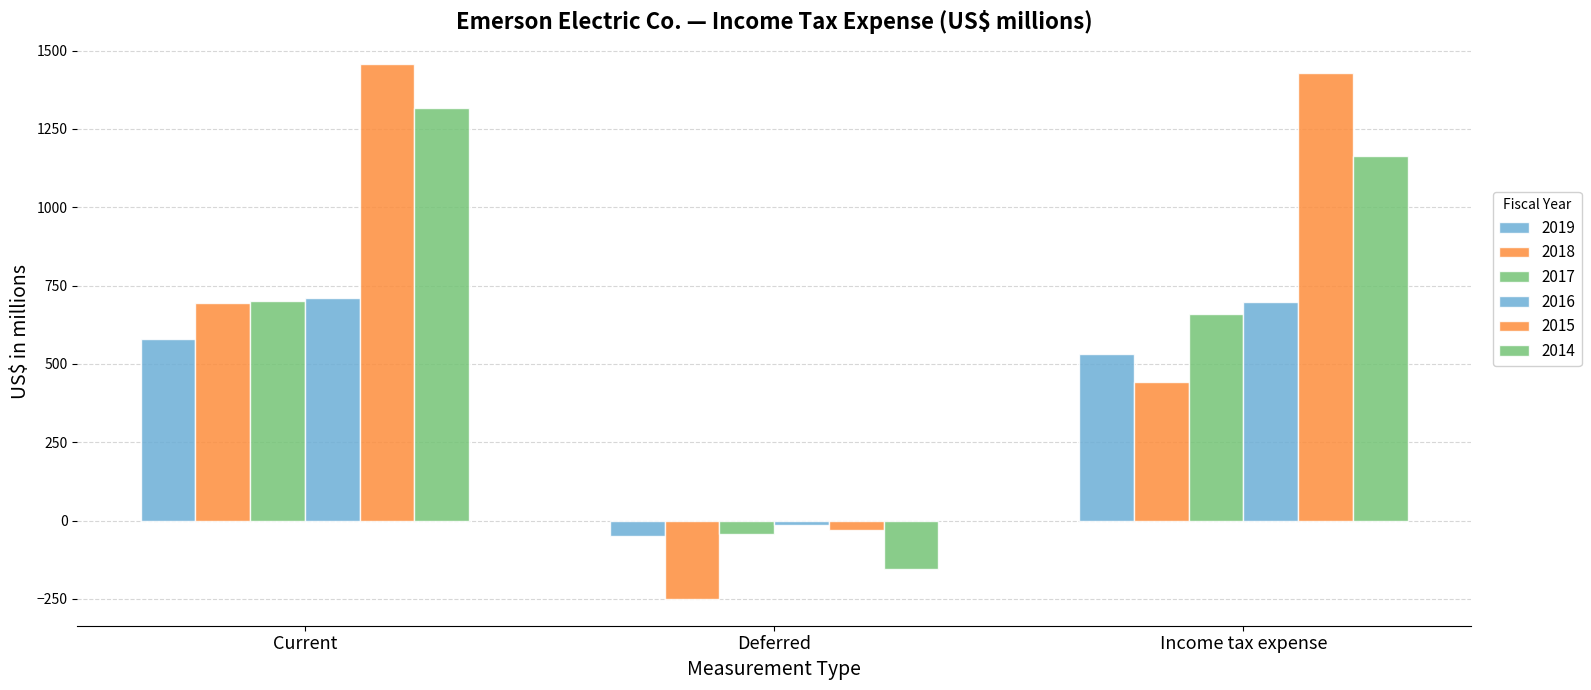

How many negative values does the 2019 series have?

1